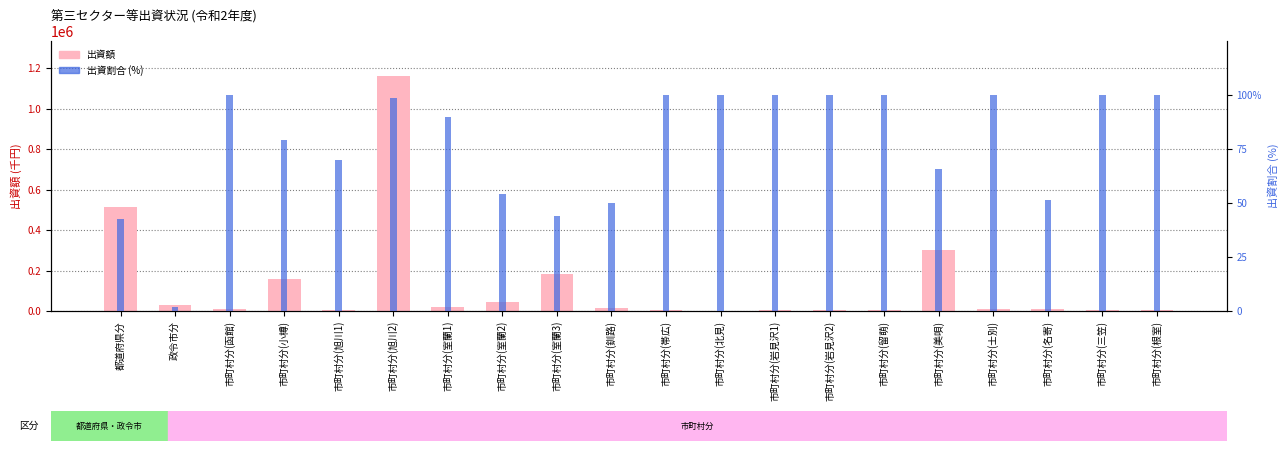

Reading left to right, transcribe all the data shown in this chart.

出資額: 515000.0	30000.0	10000.0	158000.0	7000.0	1160100.0	18000.0	43500.0	181850.0	12500.0	5000.0	1000.0	3000.0	3000.0	5000.0	300000.0	10000.0	9500.0	5000.0	5000.0
出資割合: 42.4	1.8	100.0	79.0	70.0	98.7	90.0	54.4	44.0	50.0	100.0	100.0	100.0	100.0	100.0	65.8	100.0	51.4	100.0	100.0